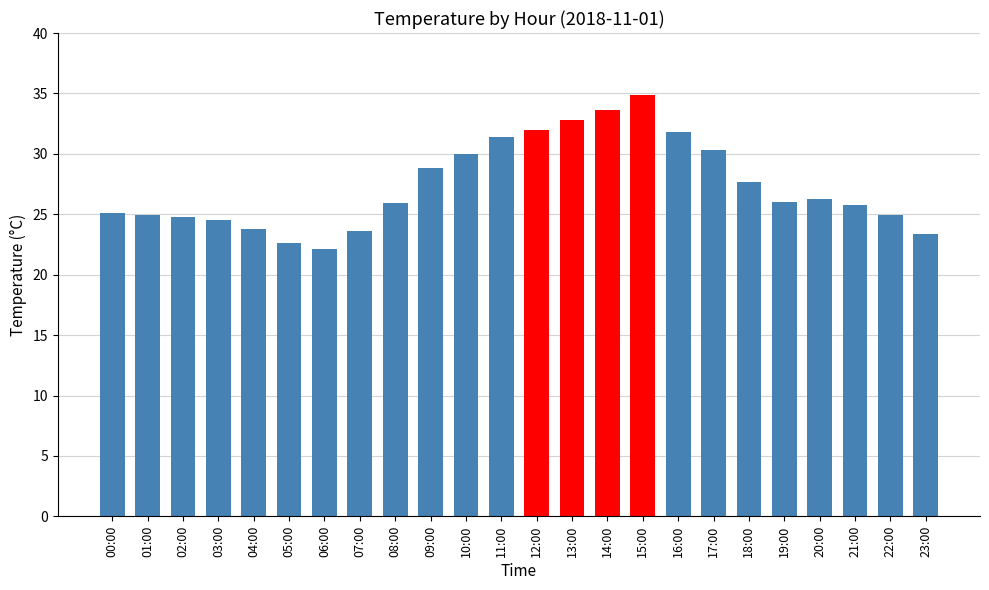

Where is the data nearest to the value 28?

18:00